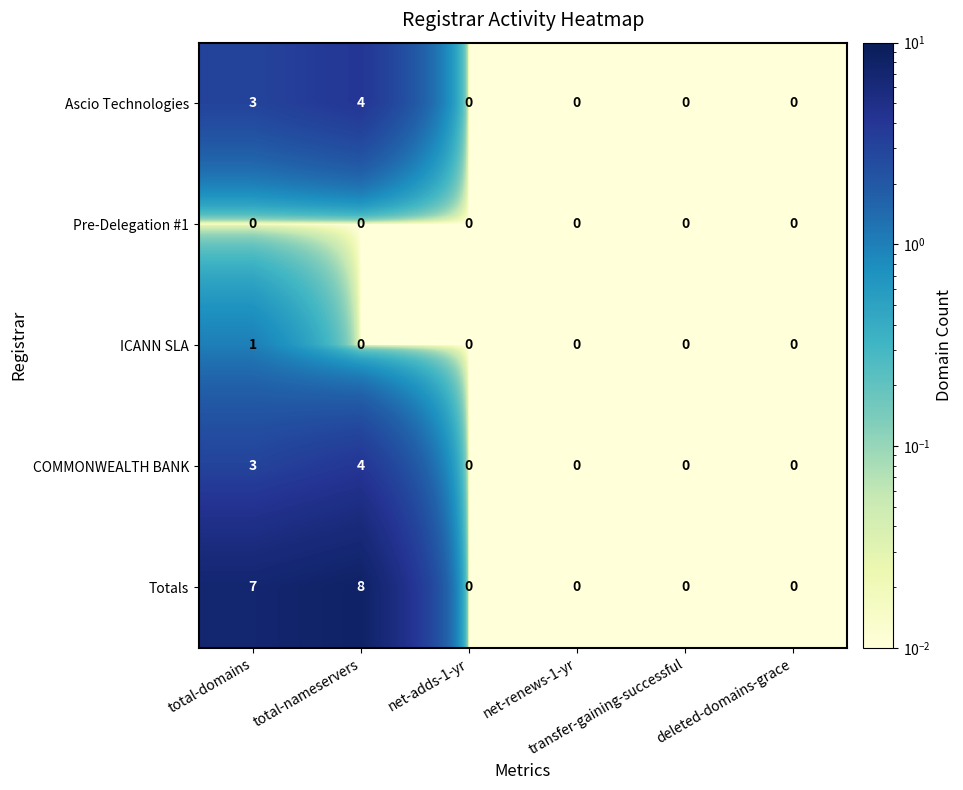

Which series has the largest total across all categories?

Totals